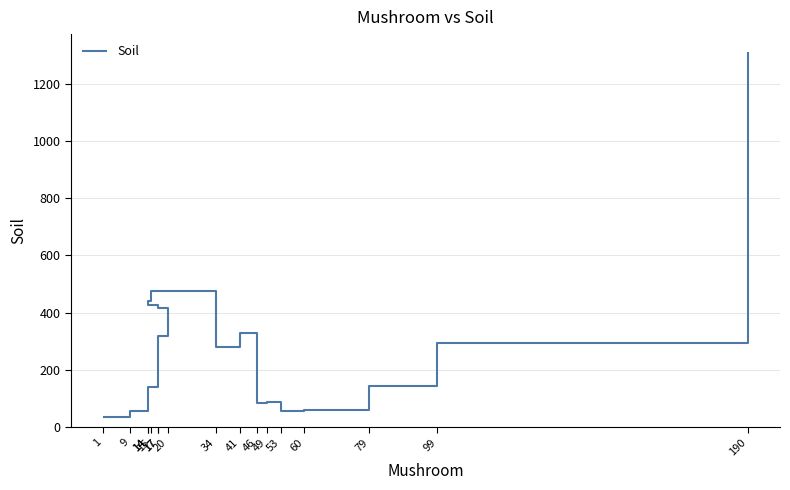

How many data points are less than 279?

8